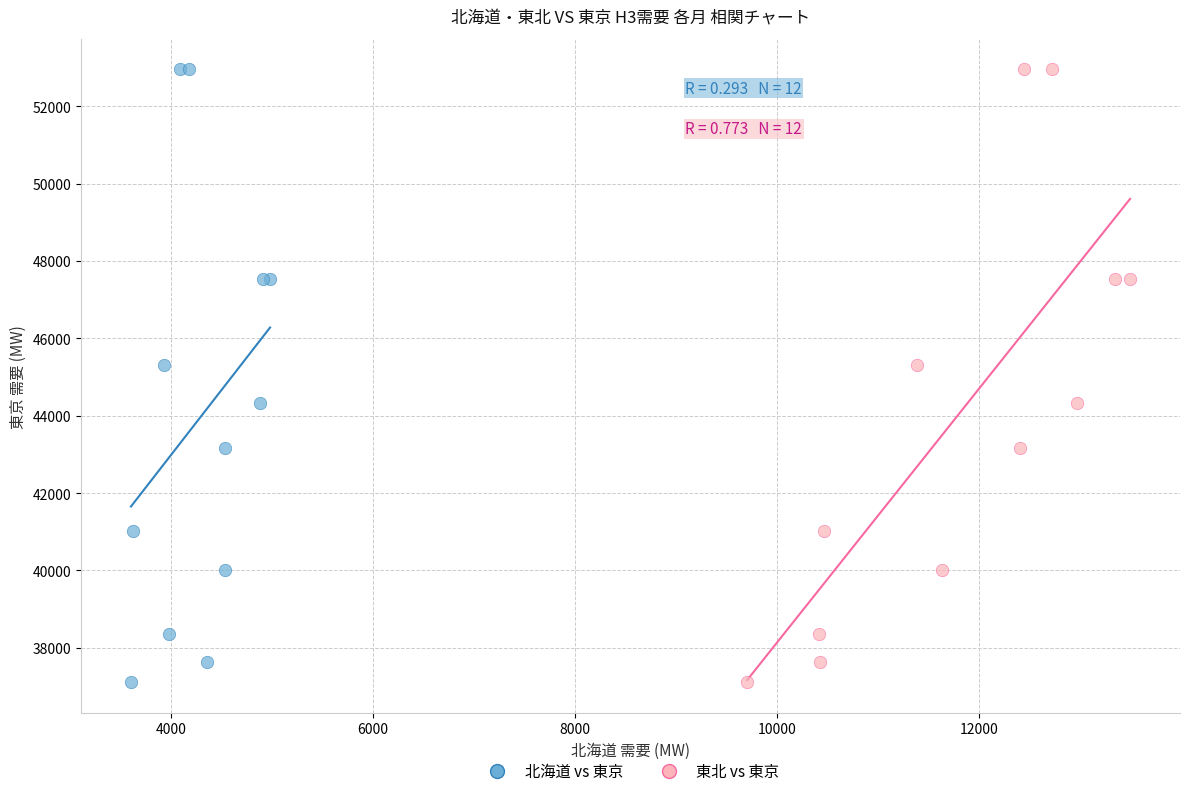

What are all the series names shown in the legend?

北海道 vs 東京, 東北 vs 東京